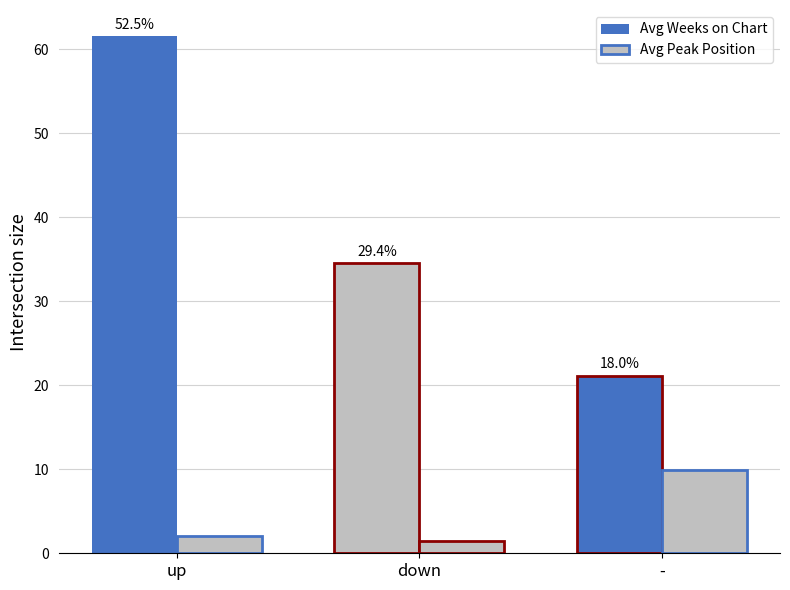

What position from the right is -?

1